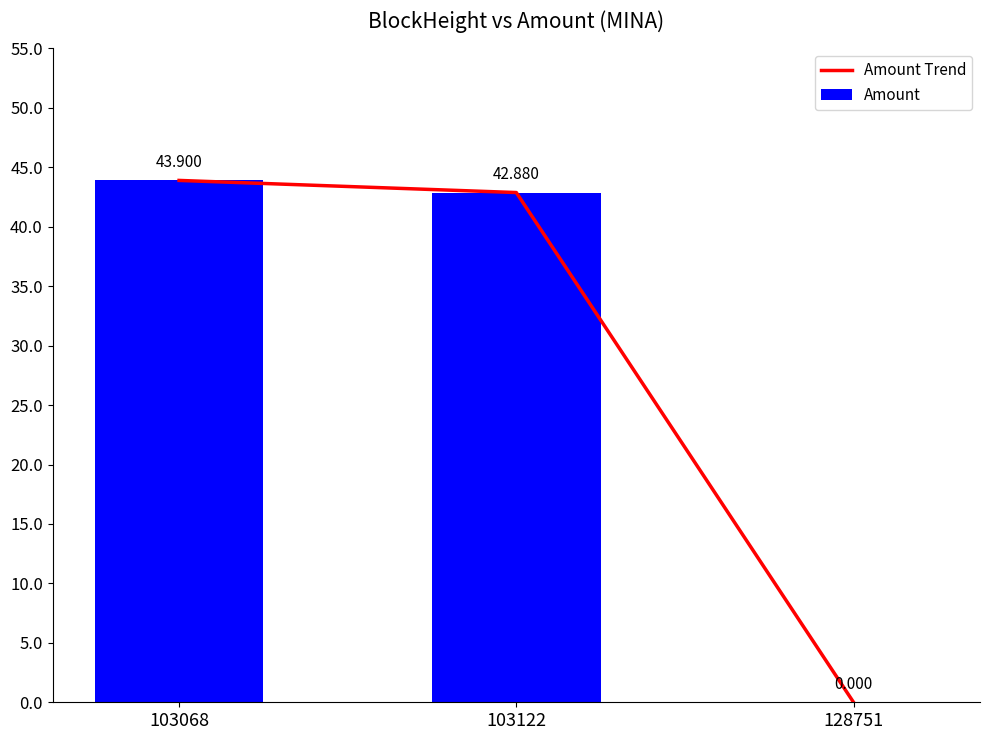

Count the number of data series in this chart.

2